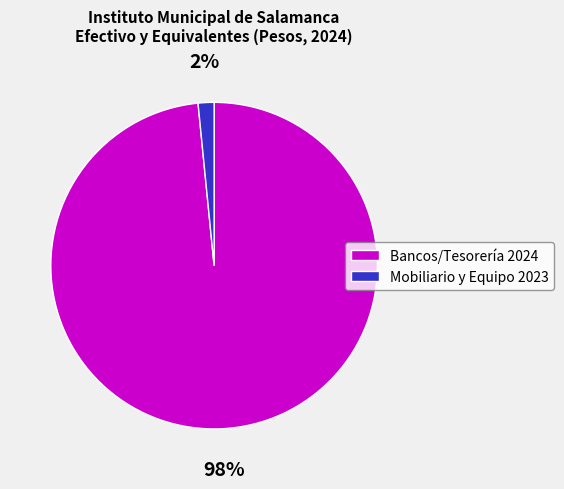

What is the majority slice?

Bancos/Tesorería 2024